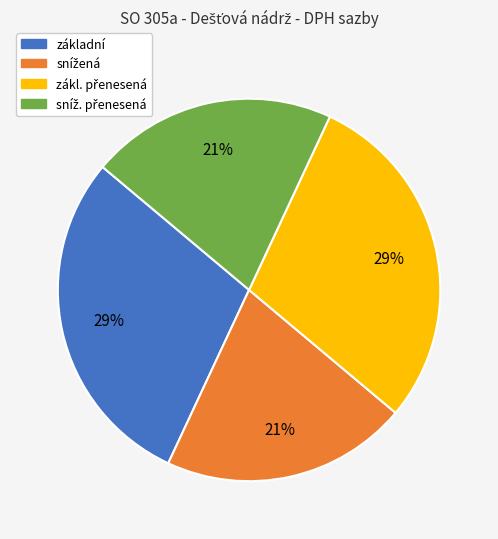

Is there any slice that represents more than half of the pie?

No